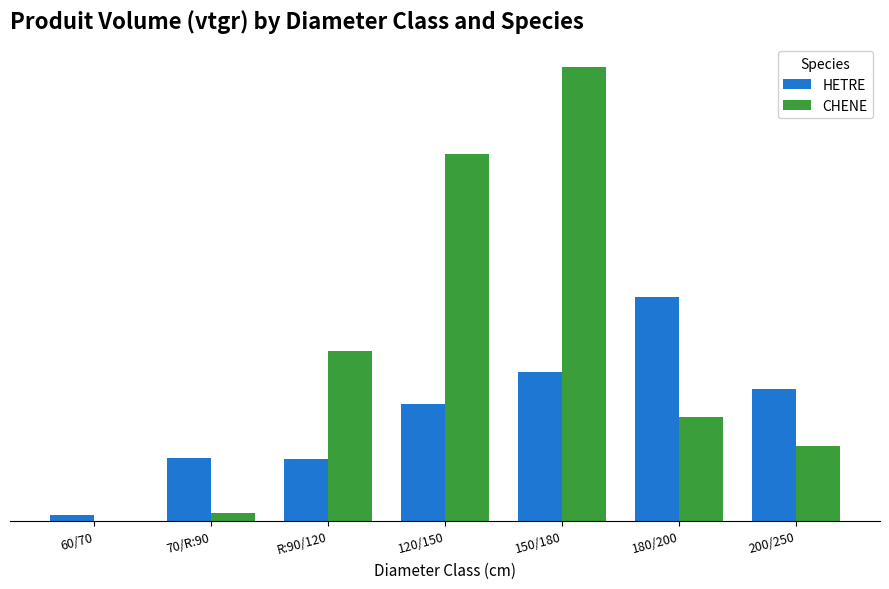

What are all the series names shown in the legend?

HETRE, CHENE